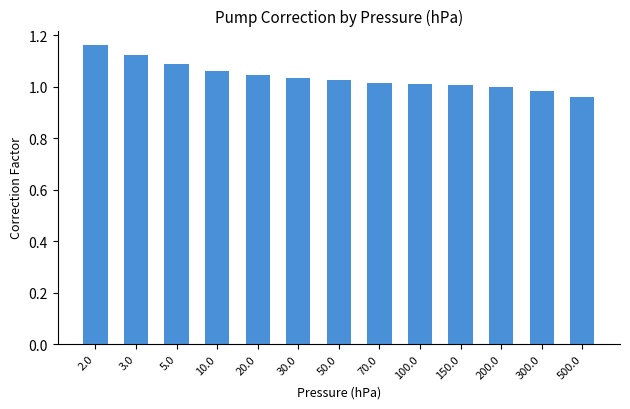

What is the difference between the values at 2.0 and 5.0?

0.1